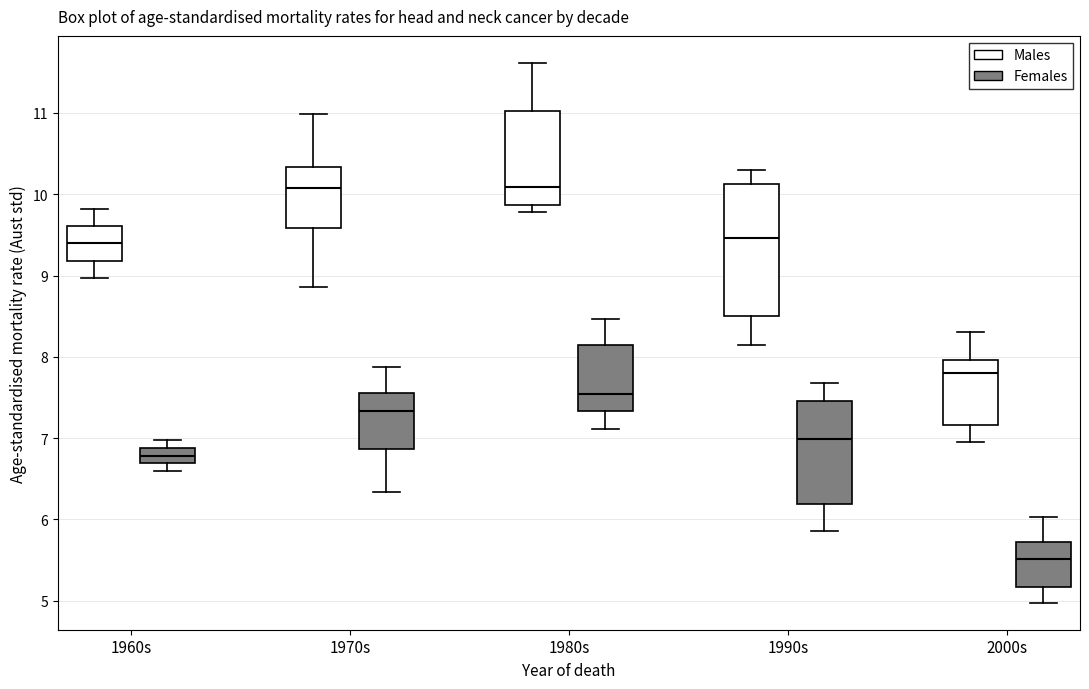

Reading left to right, read every box against the y-axis: the position of its median line, the range the box covers, and the ends of its whiskers. The values are not printed on the chart, so give them approximately, as read against the axis.

1960s (Males): median 9.4, box 9.2 to 9.6, whiskers 9.0 to 9.8
1960s (Females): median 6.8, box 6.7 to 6.9, whiskers 6.6 to 7.0
1970s (Males): median 10.1, box 9.6 to 10.3, whiskers 8.9 to 11.0
1970s (Females): median 7.3, box 6.9 to 7.6, whiskers 6.3 to 7.9
1980s (Males): median 10.1, box 9.9 to 11.0, whiskers 9.8 to 11.6
1980s (Females): median 7.5, box 7.3 to 8.1, whiskers 7.1 to 8.5
1990s (Males): median 9.5, box 8.5 to 10.1, whiskers 8.1 to 10.3
1990s (Females): median 7.0, box 6.2 to 7.5, whiskers 5.9 to 7.7
2000s (Males): median 7.8, box 7.2 to 8.0, whiskers 7.0 to 8.3
2000s (Females): median 5.5, box 5.2 to 5.7, whiskers 5.0 to 6.0